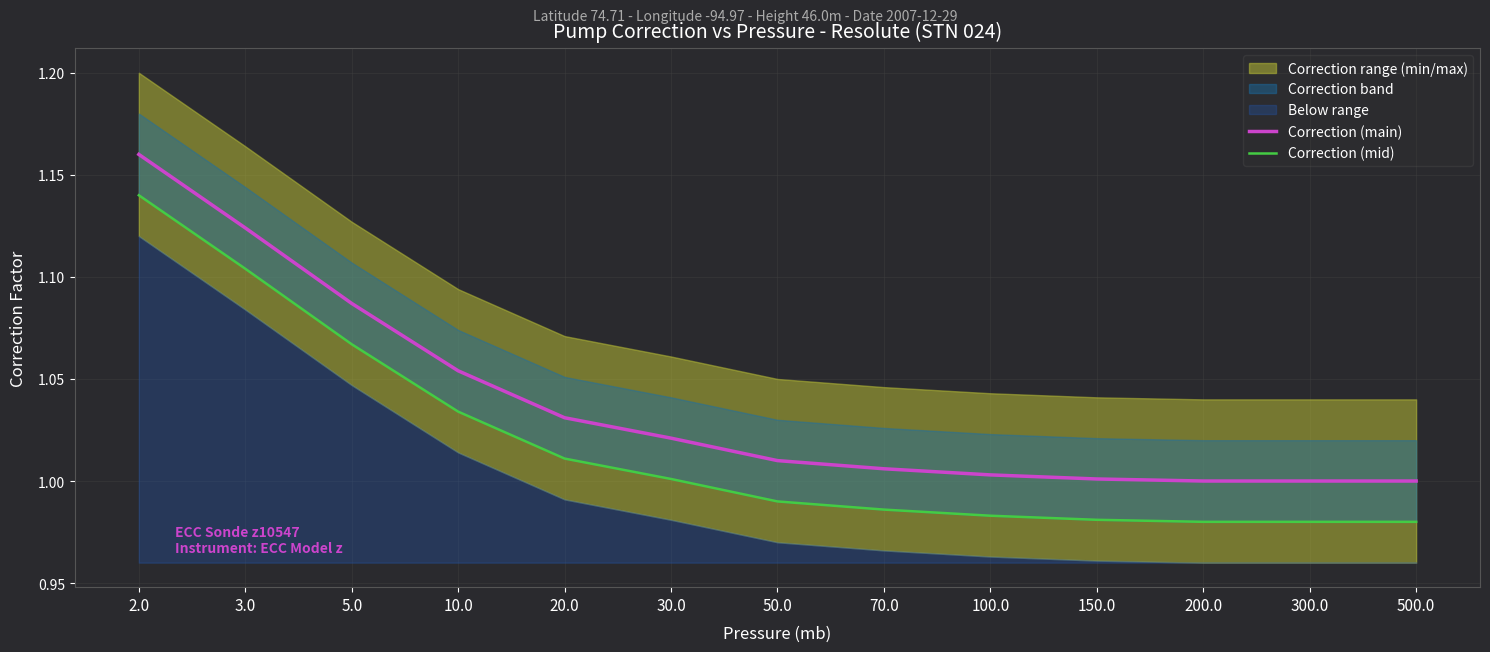

What is the value of the Correction (main) point at the 2nd from the left?

1.1